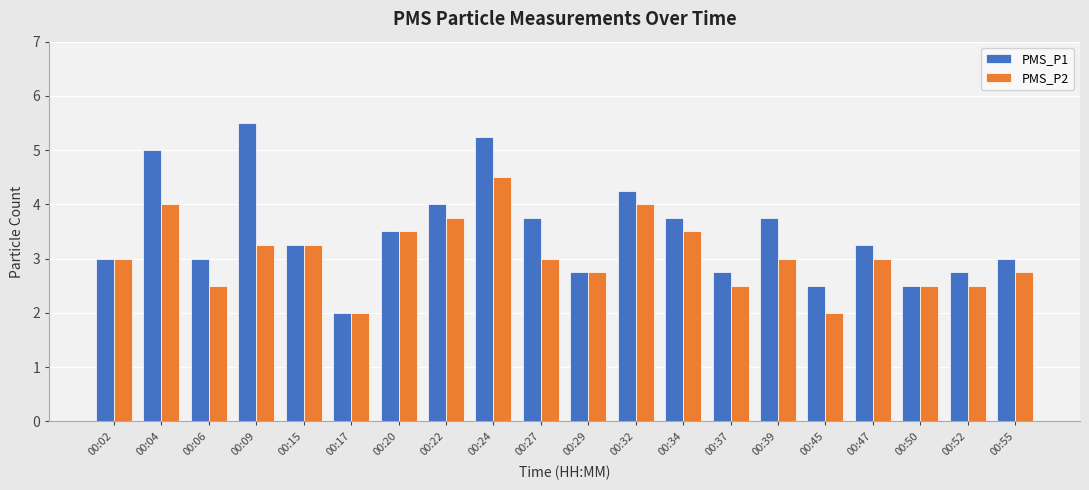

What is the minimum value for PMS_P1?

2.0